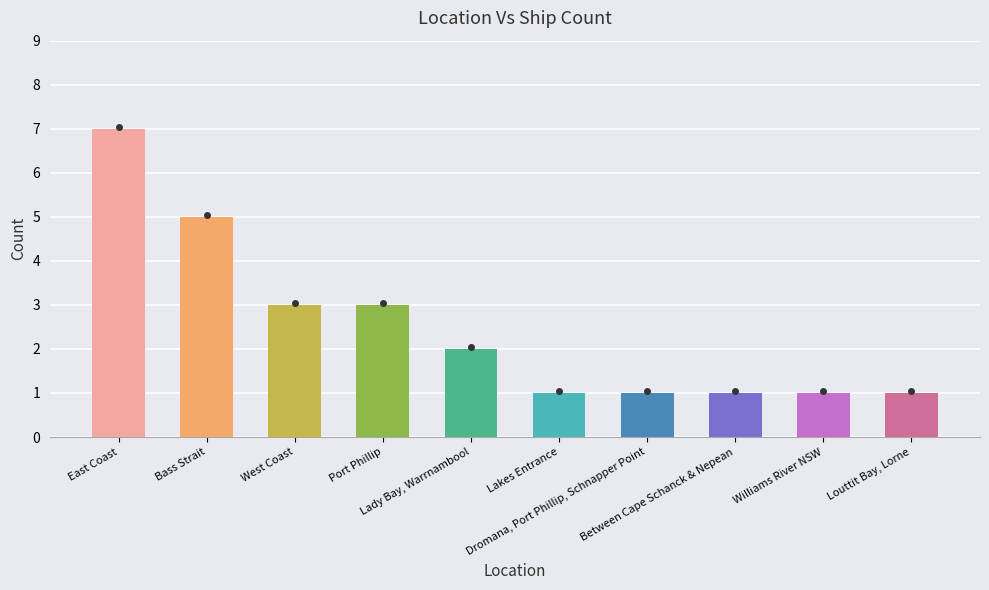

How many bars are there in total?

10